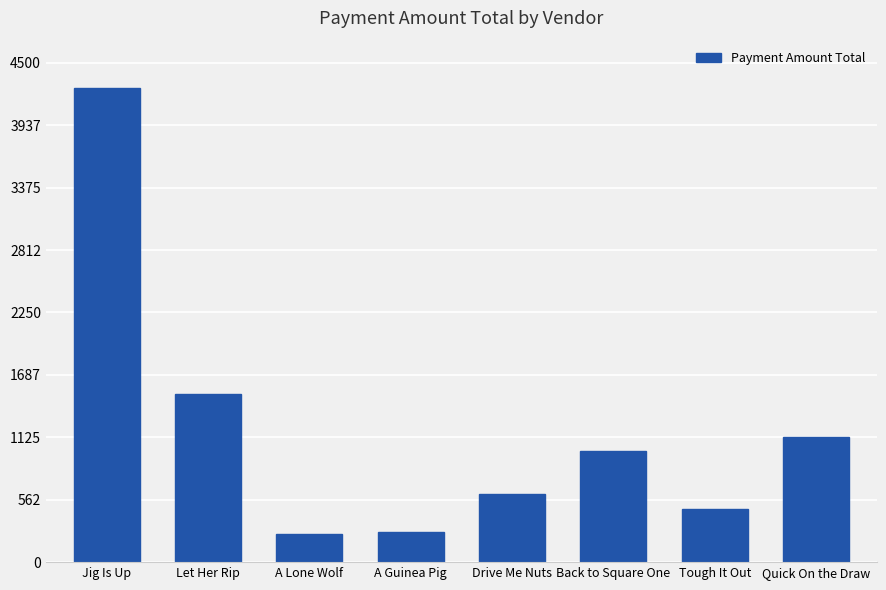

Read the value at Let Her Rip.

1515